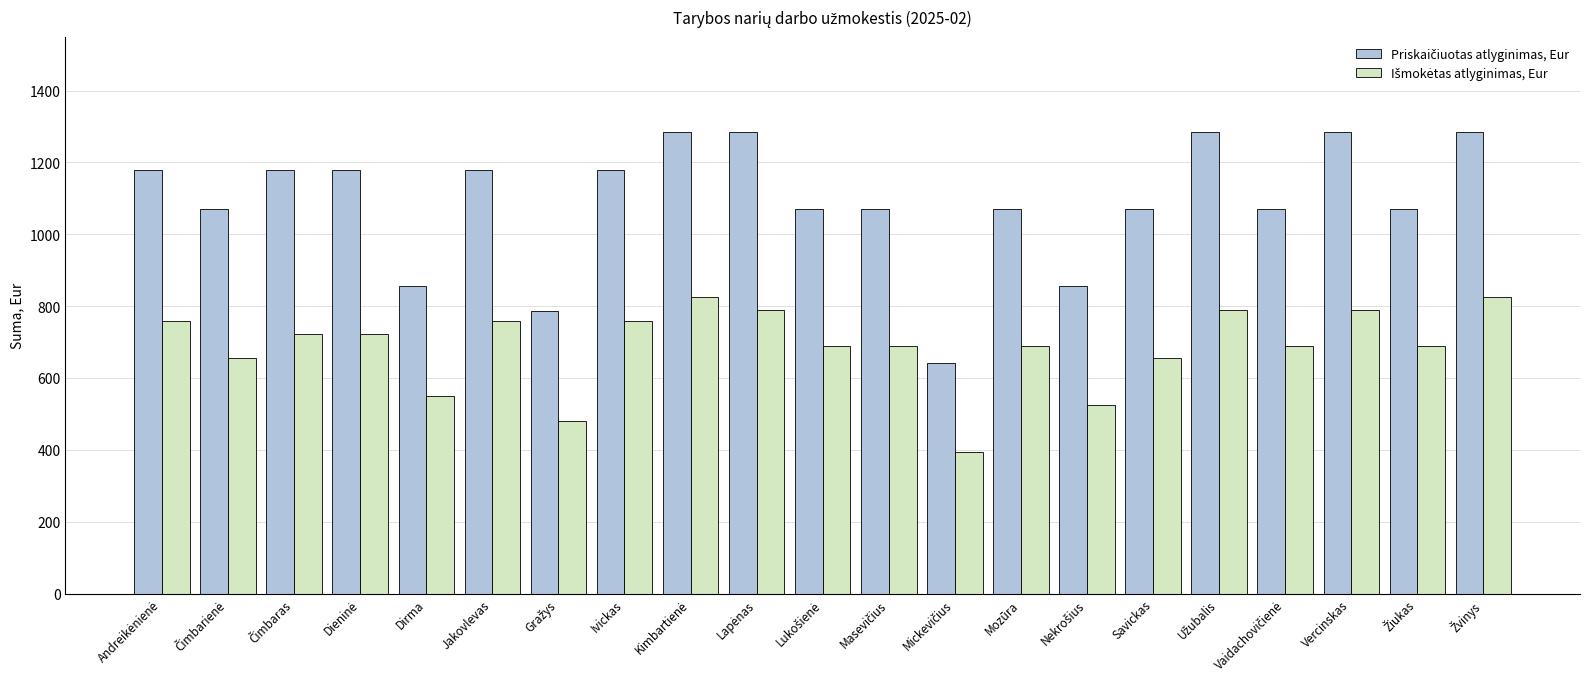

What is the difference between the highest and lowest values at Jakovlevas?

420.7